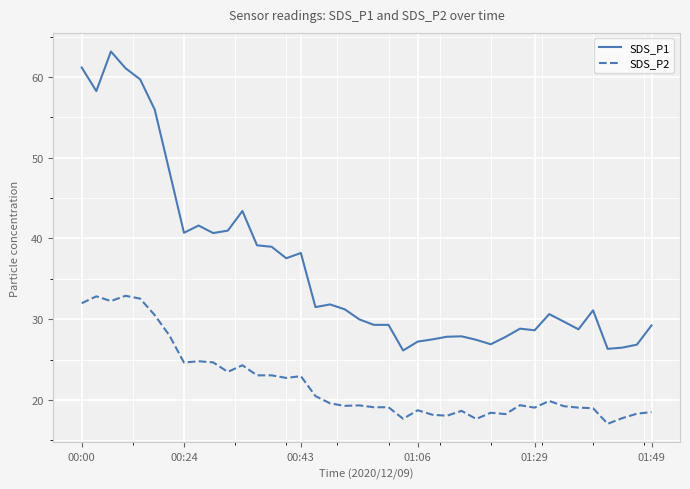

Which series has the largest total across all categories?

SDS_P1